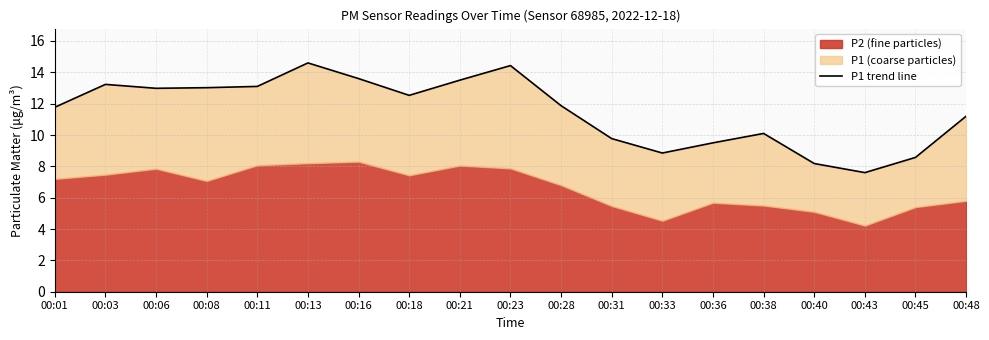

What is the average value?

11.5